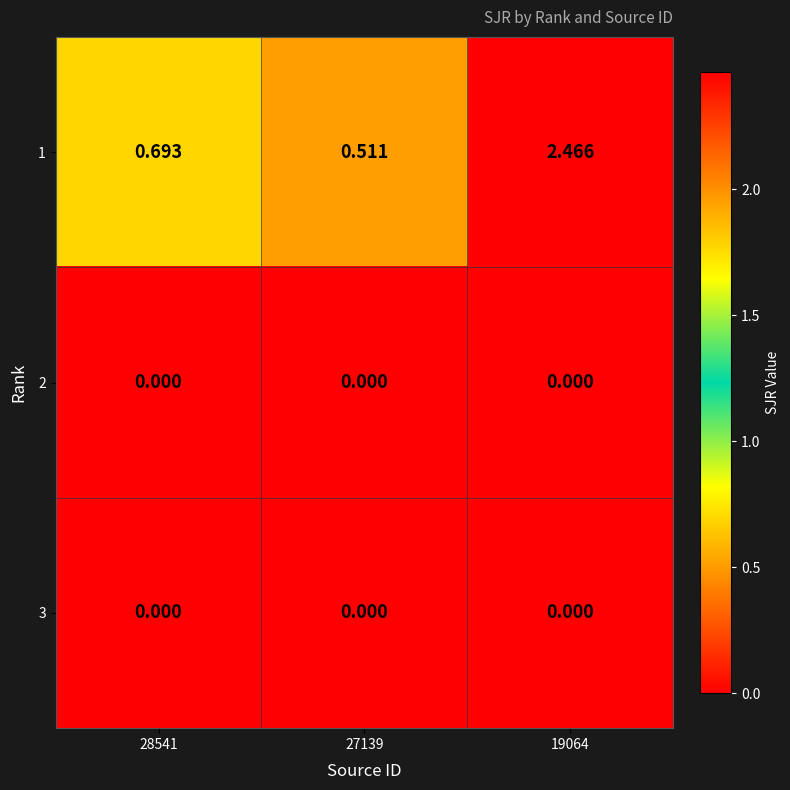

At how many categories does at least one series exceed 2?

1